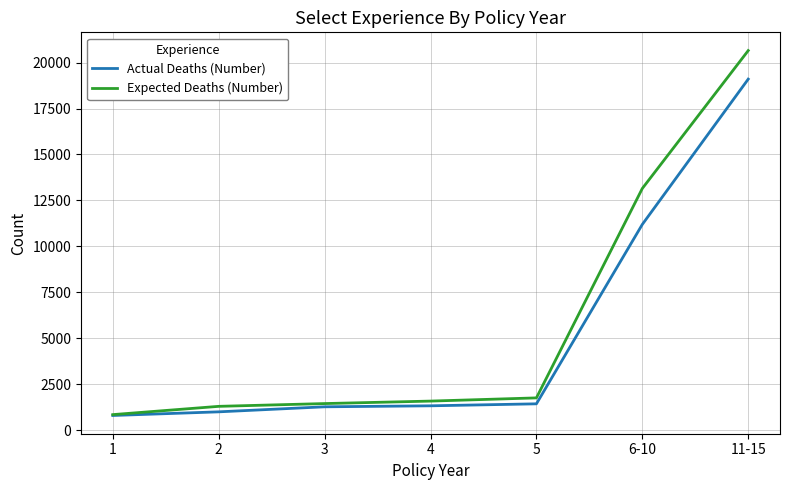

What is the highest value of the Expected Deaths (Number) series?

20653